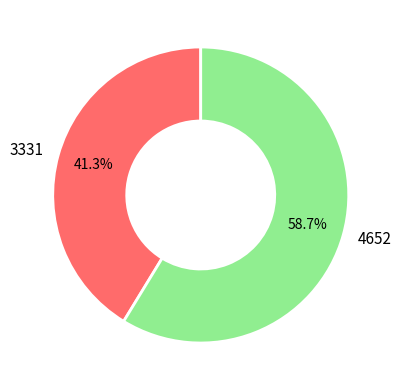

The 3331 slice represents 41% of the pie. True or false?

True